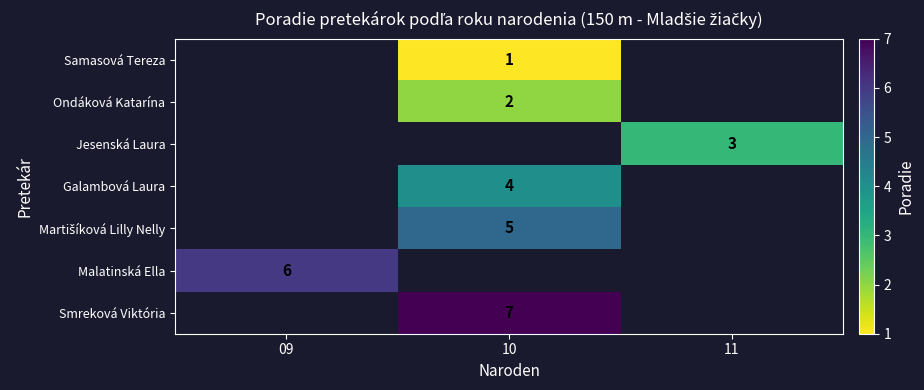

Which label corresponds to the smallest value in the chart?

10